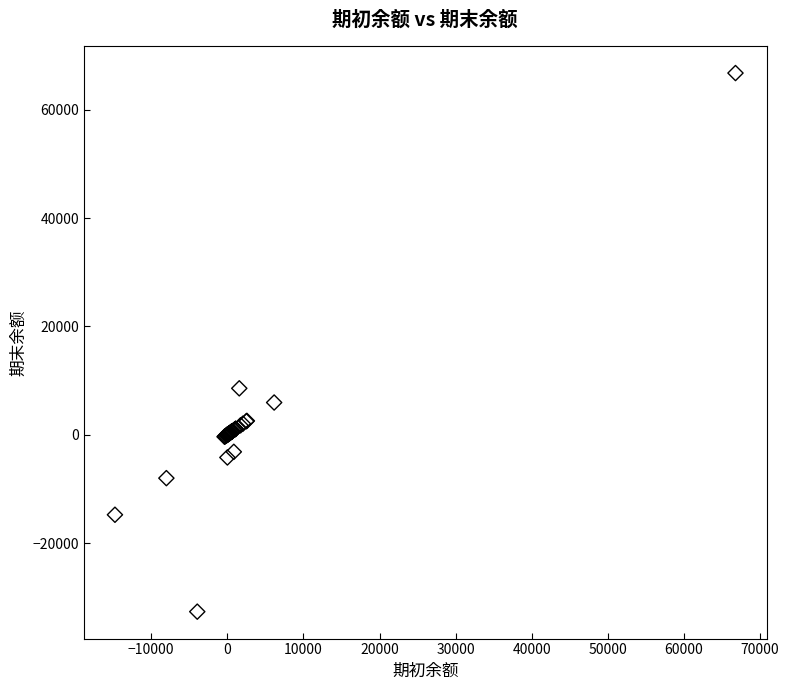

What Y value in the scatter plot is closest to 17061?

8575.1